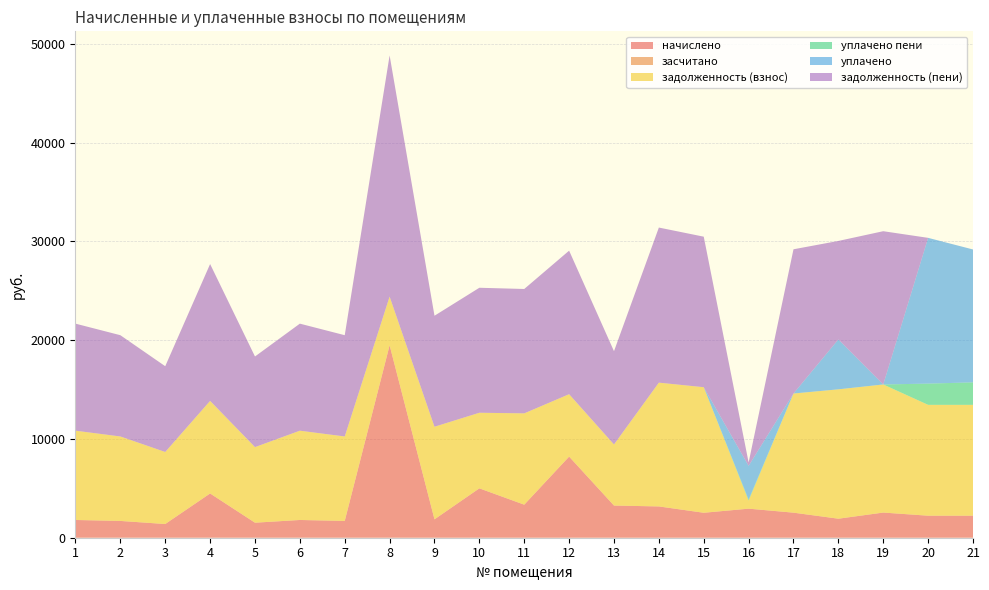

Reading left to right, extract all data points from this chart.

начислено: 1=1796.2	2=1699.3	3=1387.7	4=4479.1	5=1520.7	6=1796.2	7=1699.3	8=19480.3	9=1862.6	10=4999.2	11=3345.4	12=8212.3	13=3256.9	14=3167.5	15=2526.0	16=2941.2	17=2536.2	18=1925.3	19=2546.2	20=2230.0	21=2230.0
засчитано: 1=0.0	2=0.0	3=0.0	4=0.0	5=0.0	6=0.0	7=0.0	8=0.0	9=0.0	10=0.0	11=0.0	12=0.0	13=0.0	14=0.0	15=0.0	16=0.0	17=0.0	18=0.0	19=0.0	20=0.0	21=0.0
задолженность (взнос): 1=9039.4	2=8551.4	3=7293.1	4=9373.2	5=7652.6	6=9039.4	7=8551.4	8=4930.6	9=9373.2	10=7652.6	11=9244.8	12=6317.3	13=6184.1	14=12531.8	15=12711.6	16=820.4	17=12063.0	18=13096.8	19=12968.4	20=11222.2	21=11222.2
уплачено пени: 1=0.0	2=0.0	3=0.0	4=0.0	5=0.0	6=0.0	7=0.0	8=0.0	9=0.0	10=0.0	11=0.0	12=0.0	13=0.0	14=0.0	15=0.0	16=96.5	17=0.0	18=0.0	19=0.0	20=2148.0	21=2275.7
уплачено: 1=0.0	2=0.0	3=0.0	4=0.0	5=0.0	6=0.0	7=0.0	8=0.0	9=0.0	10=0.0	11=0.0	12=0.0	13=0.0	14=0.0	15=0.0	16=3422.9	17=0.0	18=5049.0	19=0.0	20=14756.2	21=13452.2
задолженность (пени): 1=10835.6	2=10250.7	3=8680.8	4=13852.4	5=9173.4	6=10835.6	7=10250.7	8=24410.9	9=11235.8	10=12651.8	11=12590.2	12=14529.5	13=9441.0	14=15699.3	15=15237.6	16=338.6	17=14599.2	18=9973.1	19=15514.6	20=0.0	21=0.0